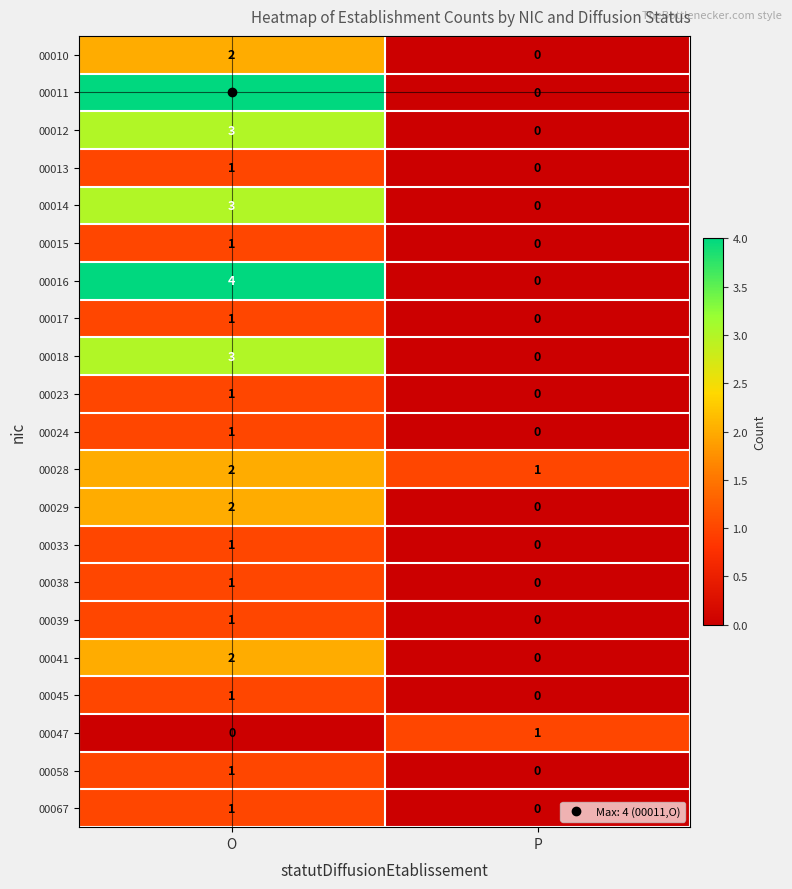

What is the greatest value displayed?

4